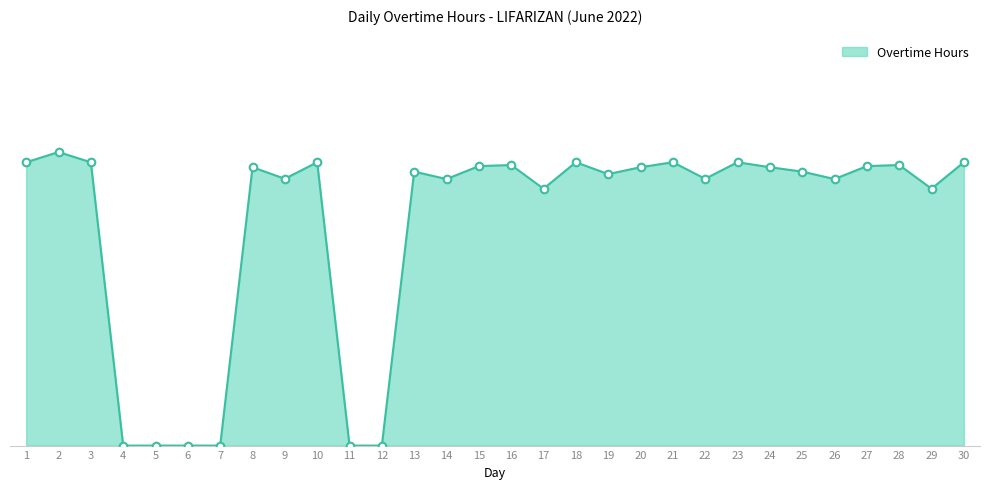

Is this an area chart (filled region under the line)?

Yes